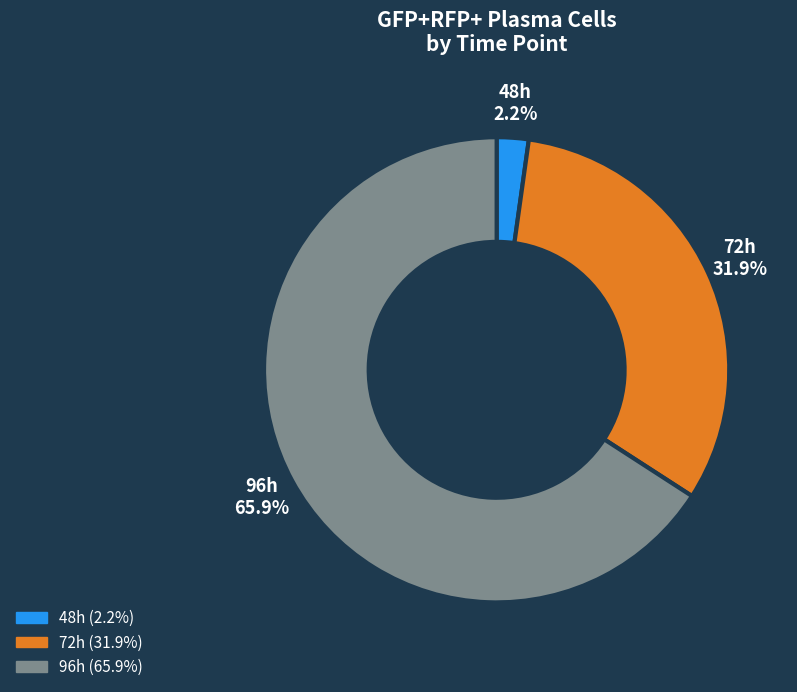

Is it true that 72h is 47% of the pie?

False